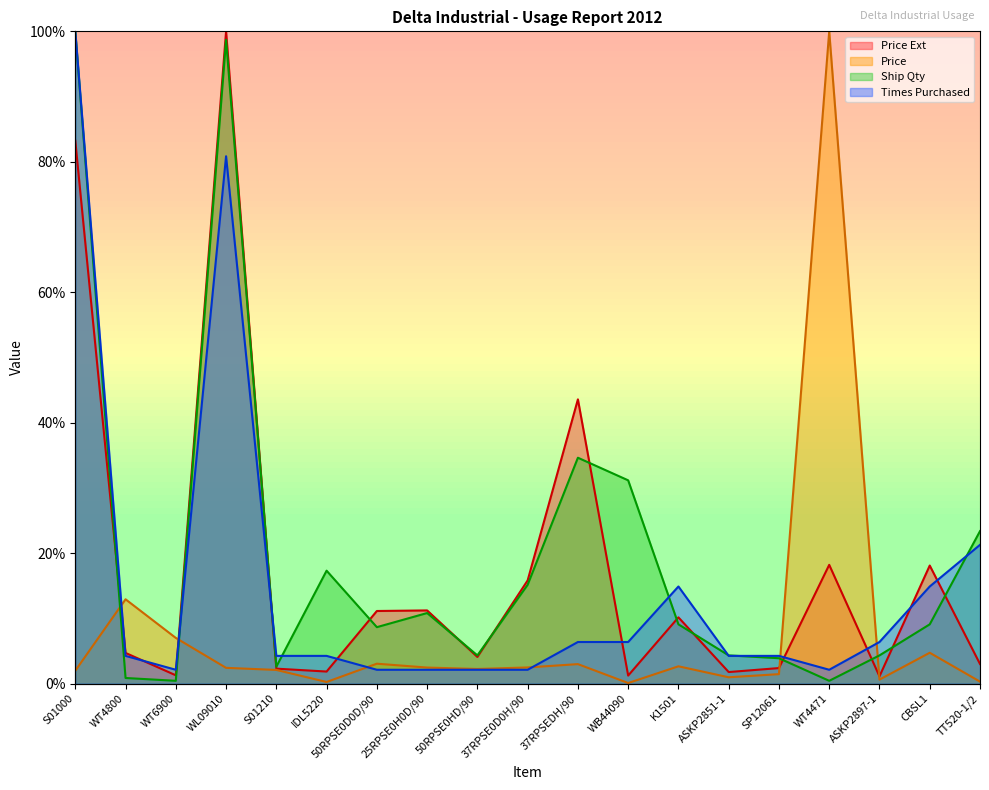

What is the label of the 5th point from the right?

SP12061